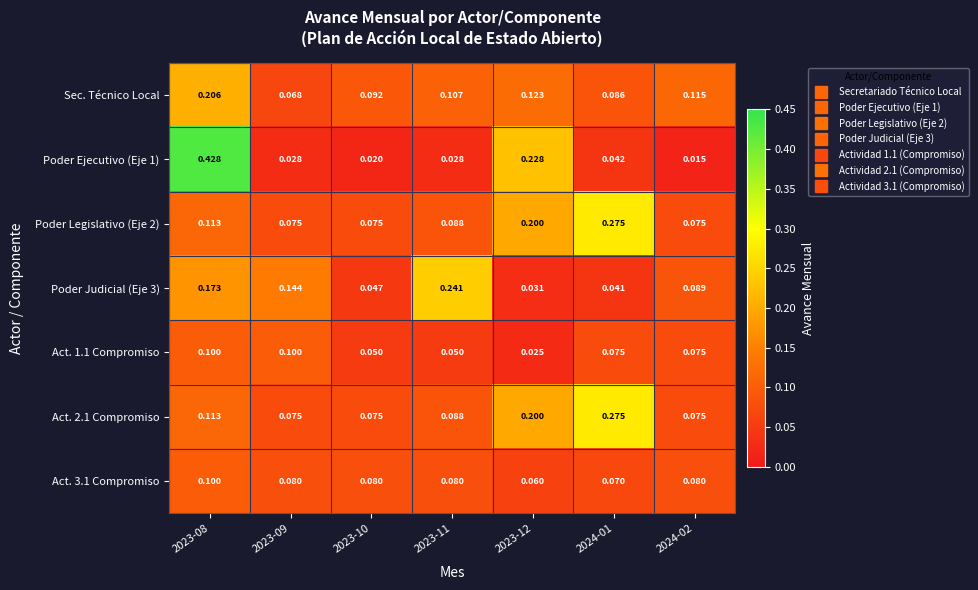

What is the total value across all series at 2023-11?

0.7